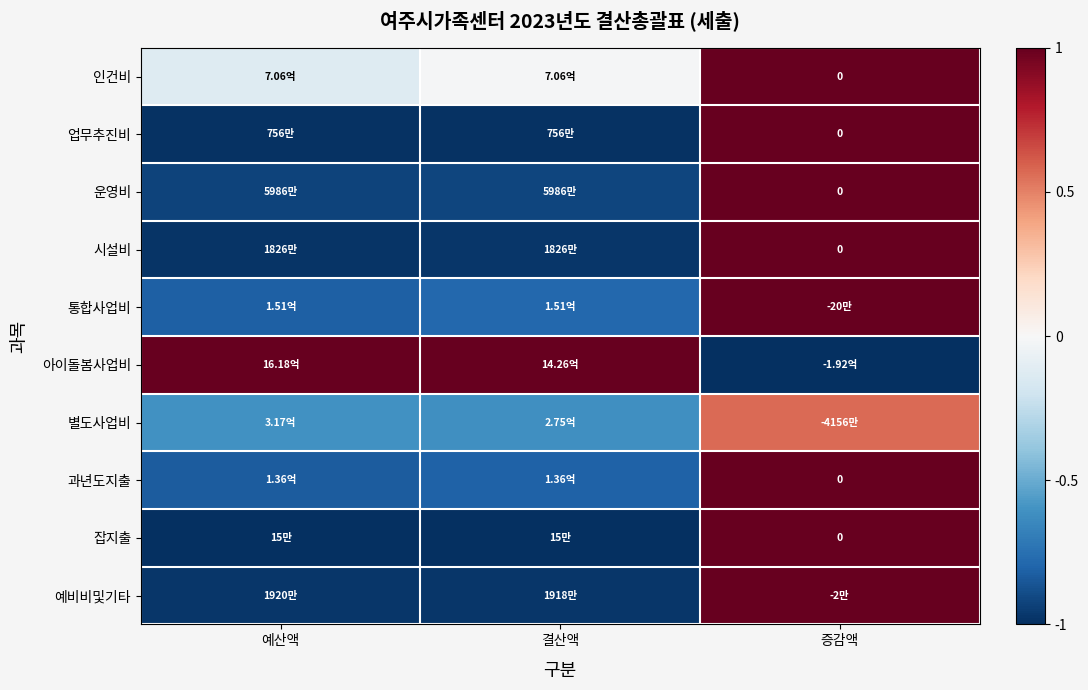

The 운영비 series shows -0.9 at 예산액. True or false?

True